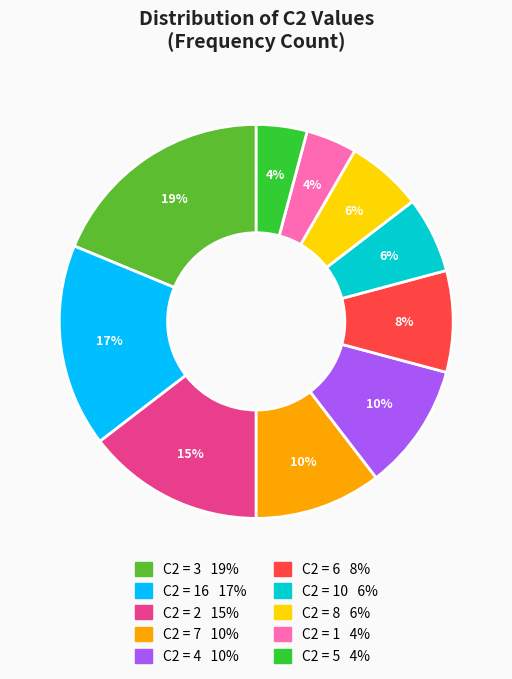

To the nearest percent, what is the average slice percentage?

10%